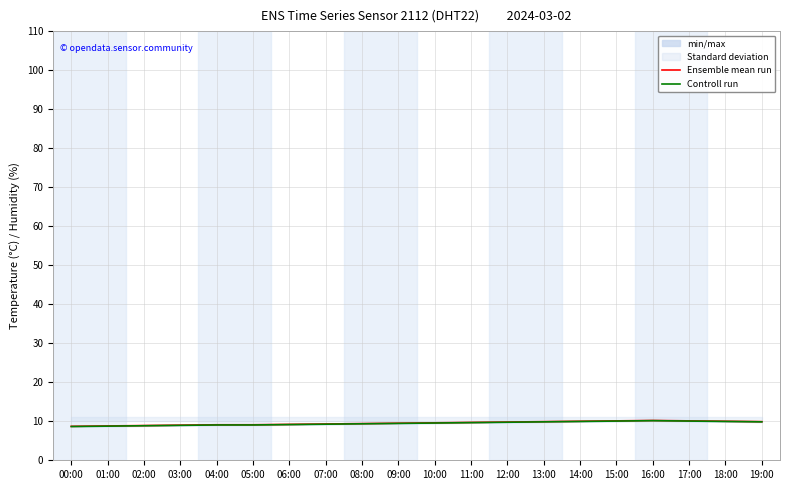

Where is the first local maximum for Controll run?

16:00